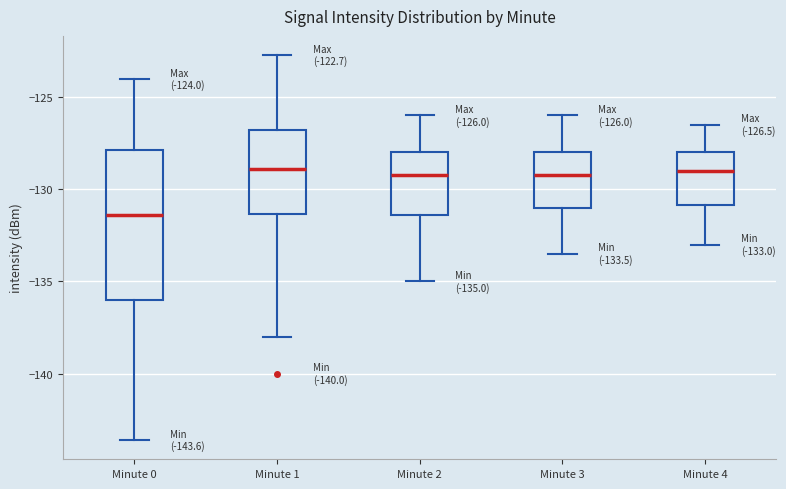

Comparing the boxes themselves (not the whiskers), which one is the tallest?

Minute 0